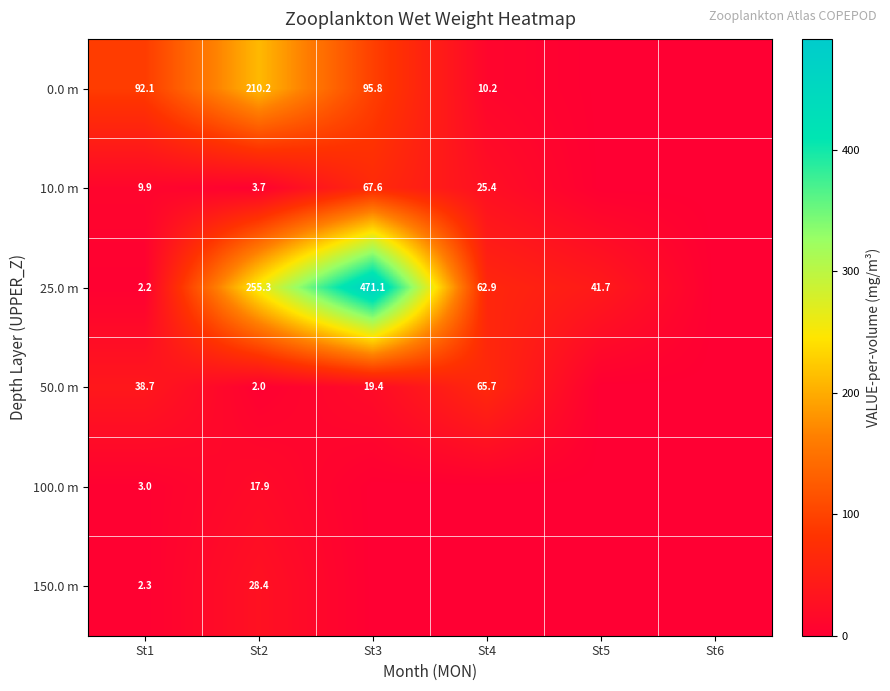

What is the maximum value shown in the chart?

471.1